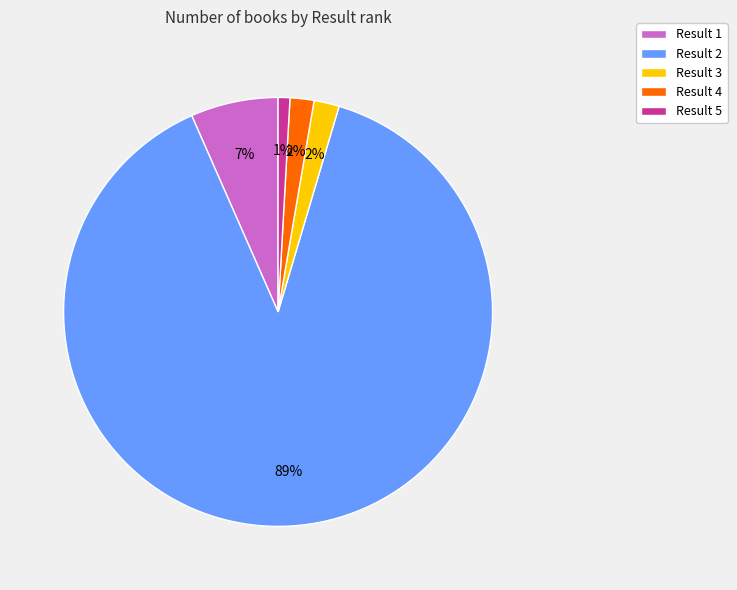

Combined, do Result 2 and Result 3 account for over 50%?

Yes